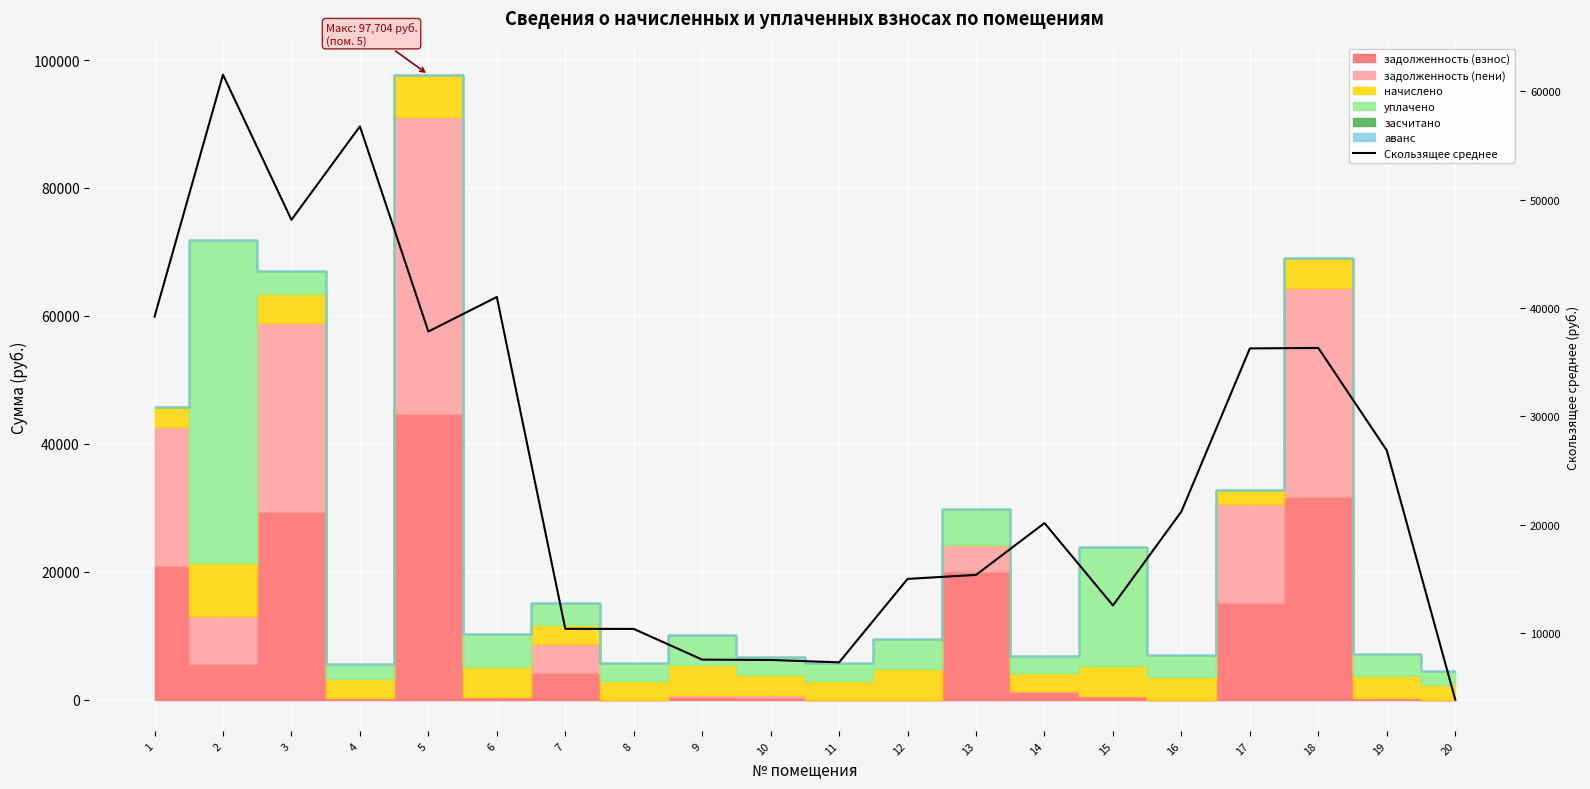

How many points are lower than both their immediate neighbors (excluding endpoints)?

4